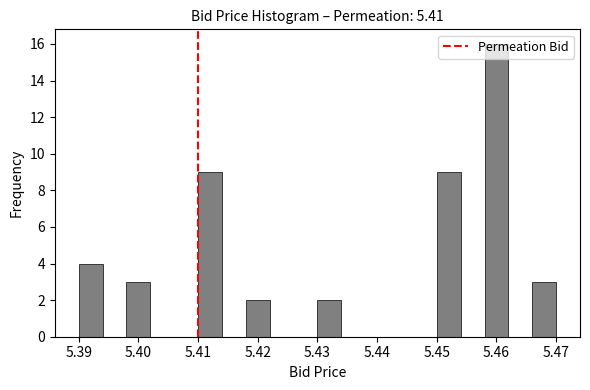

Reading left to right, transcribe this chart: for each bar, give the range it covers on the x-axis and its height. The values are not printed on the chart, so give them approximately, as read against the axis.

5.390 to 5.394: 4
5.394 to 5.398: 0
5.398 to 5.402: 3
5.402 to 5.406: 0
5.406 to 5.410: 0
5.410 to 5.414: 9
5.414 to 5.418: 0
5.418 to 5.422: 2
5.422 to 5.426: 0
5.426 to 5.430: 0
5.430 to 5.434: 2
5.434 to 5.438: 0
5.438 to 5.442: 0
5.442 to 5.446: 0
5.446 to 5.450: 0
5.450 to 5.454: 9
5.454 to 5.458: 0
5.458 to 5.462: 16
5.462 to 5.466: 0
5.466 to 5.470: 3